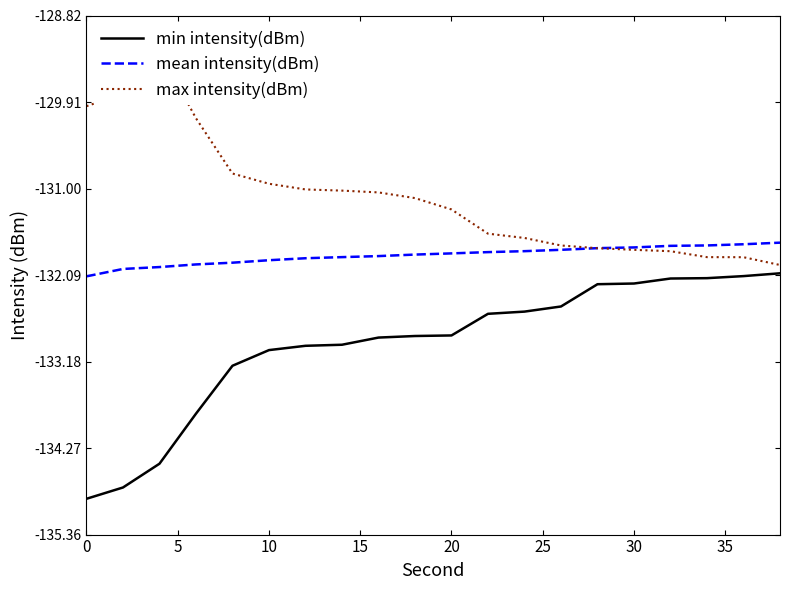

What is the highest value of the max intensity(dBm) series?

-129.3